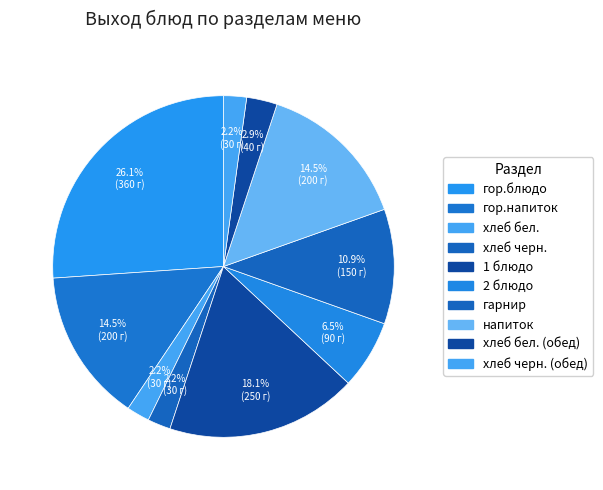

What is the change in value from 1 блюдо to гарнир?

-100